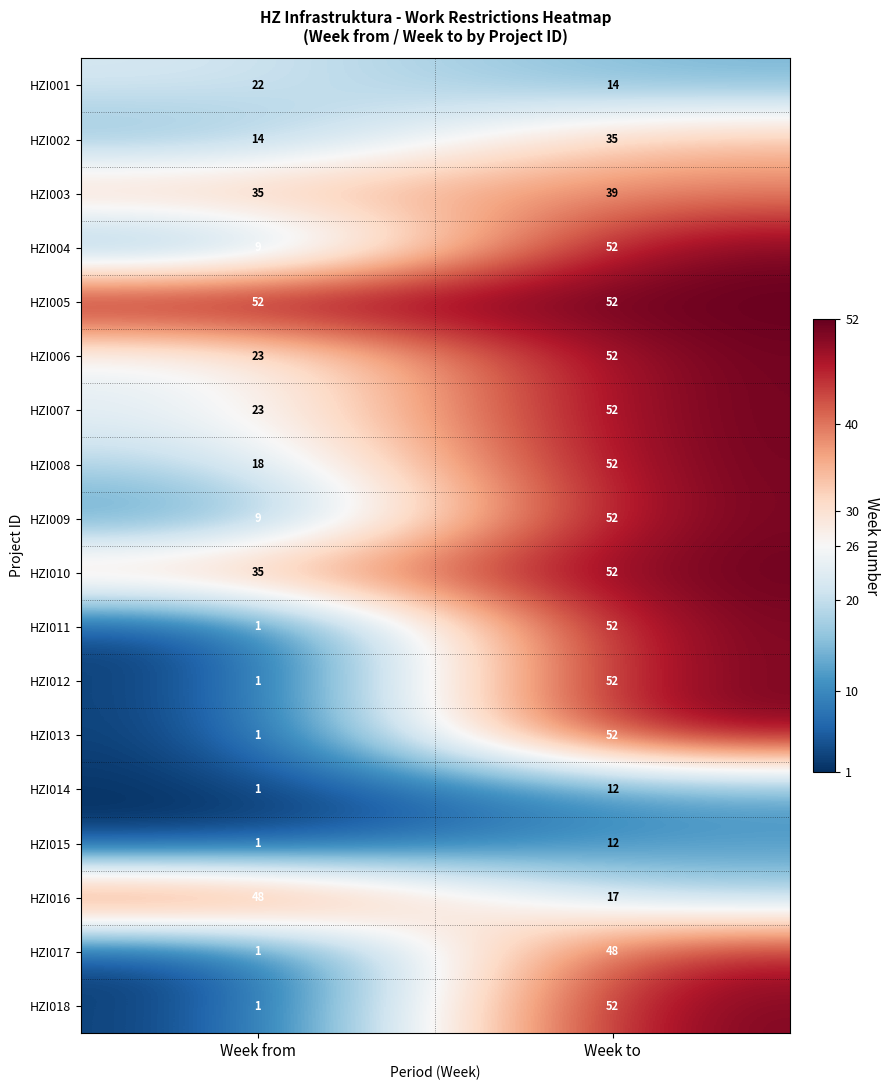

Which series has the largest total across all categories?

HZI005